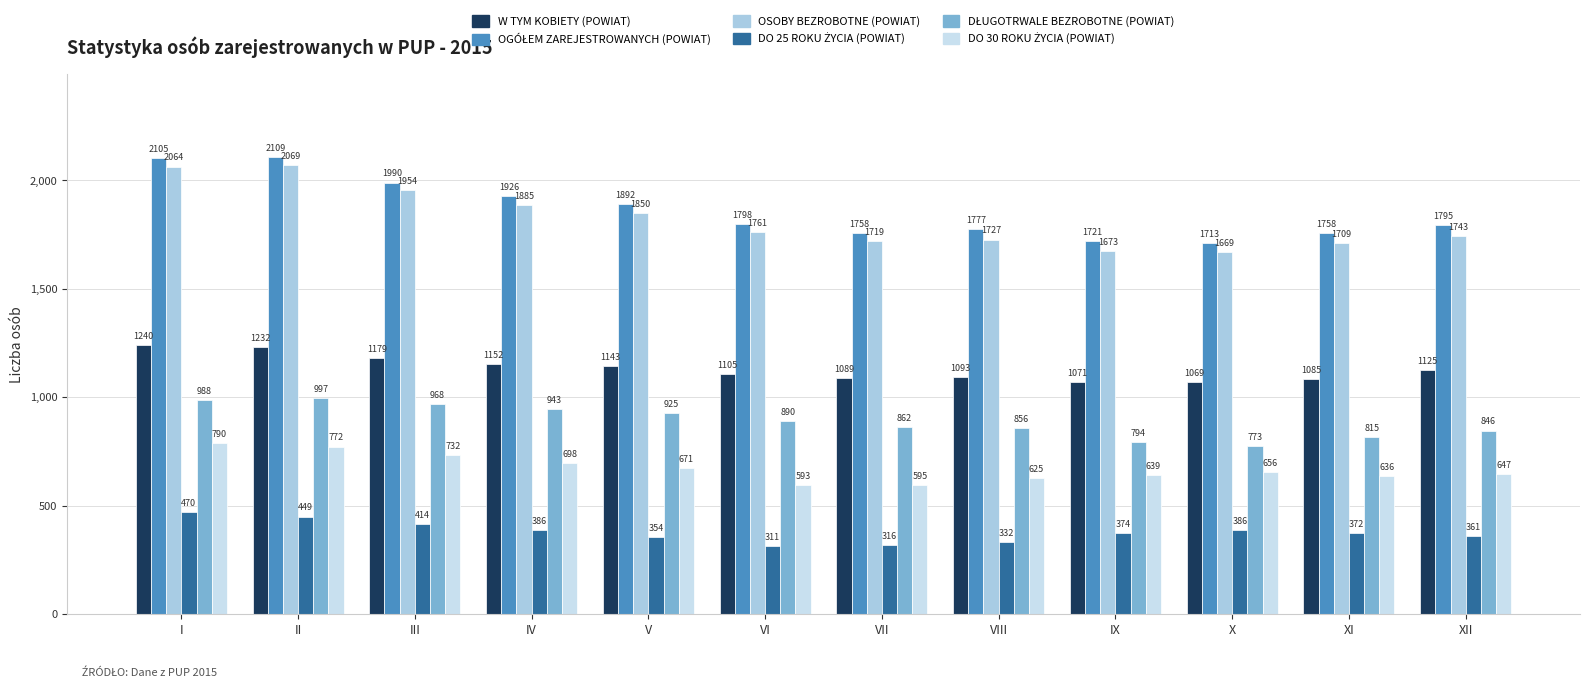

Reading left to right, list all the values displayed in this chart.

W TYM KOBIETY (POWIAT): 1240	1232	1179	1152	1143	1105	1089	1093	1071	1069	1085	1125
OGÓŁEM ZAREJESTROWANYCH (POWIAT): 2105	2109	1990	1926	1892	1798	1758	1777	1721	1713	1758	1795
OSOBY BEZROBOTNE (POWIAT): 2064	2069	1954	1885	1850	1761	1719	1727	1673	1669	1709	1743
DO 25 ROKU ŻYCIA (POWIAT): 470	449	414	386	354	311	316	332	374	386	372	361
DŁUGOTRWALE BEZROBOTNE (POWIAT): 988	997	968	943	925	890	862	856	794	773	815	846
DO 30 ROKU ŻYCIA (POWIAT): 790	772	732	698	671	593	595	625	639	656	636	647